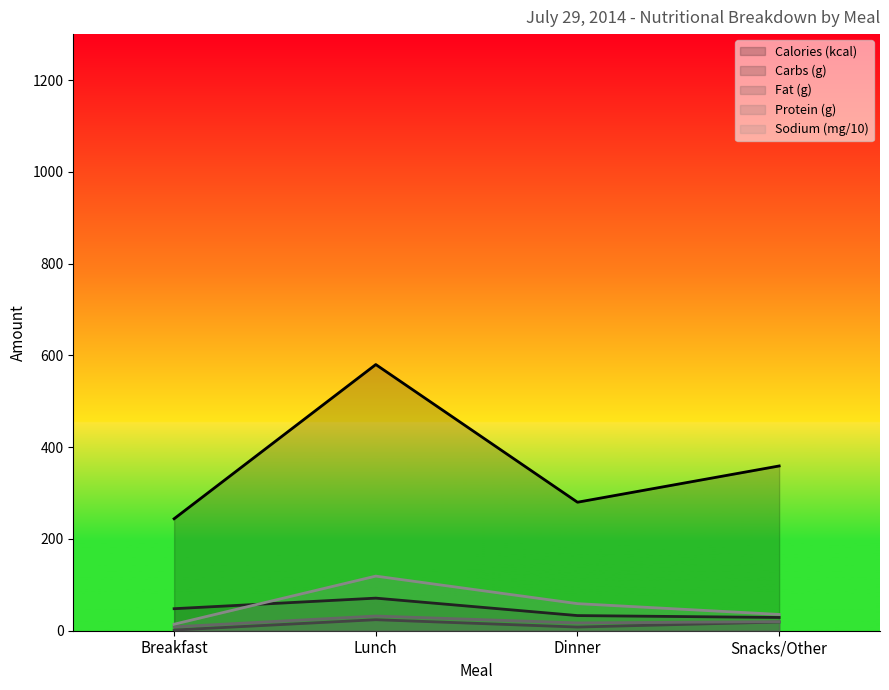

What is the difference between the highest and lowest values at Breakfast?

242.5